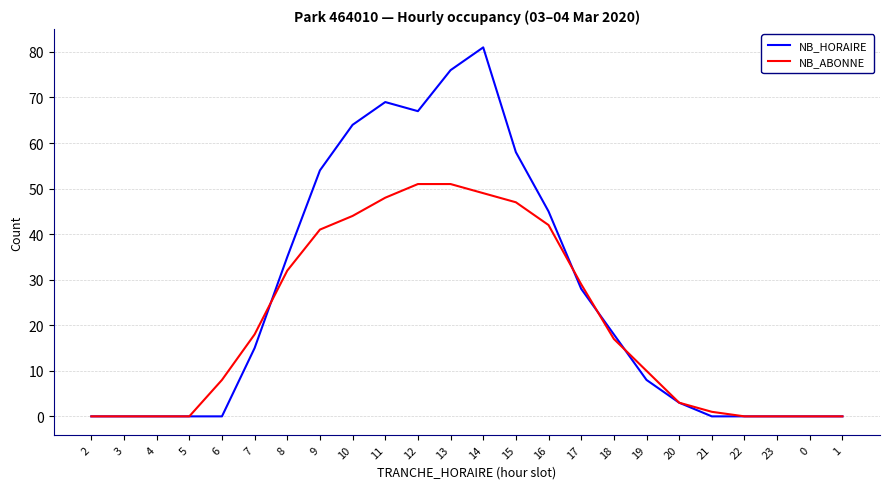

At which category is the sum across all series the highest?

14